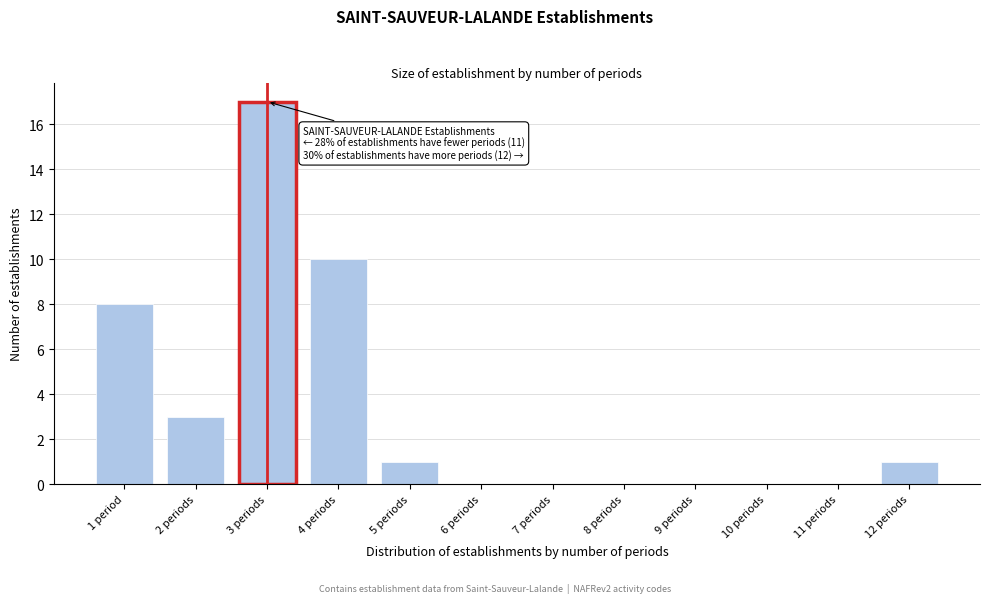

Reading left to right, transcribe all the data shown in this chart.

1 period=8	2 periods=3	3 periods=17	4 periods=10	5 periods=1	6 periods=0	7 periods=0	8 periods=0	9 periods=0	10 periods=0	11 periods=0	12 periods=1